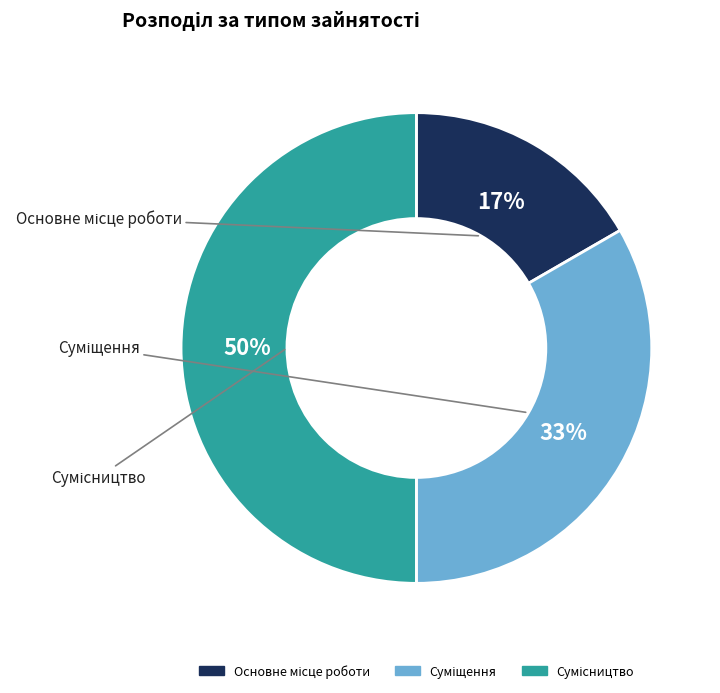

To the nearest percent, what is the average slice percentage?

33%